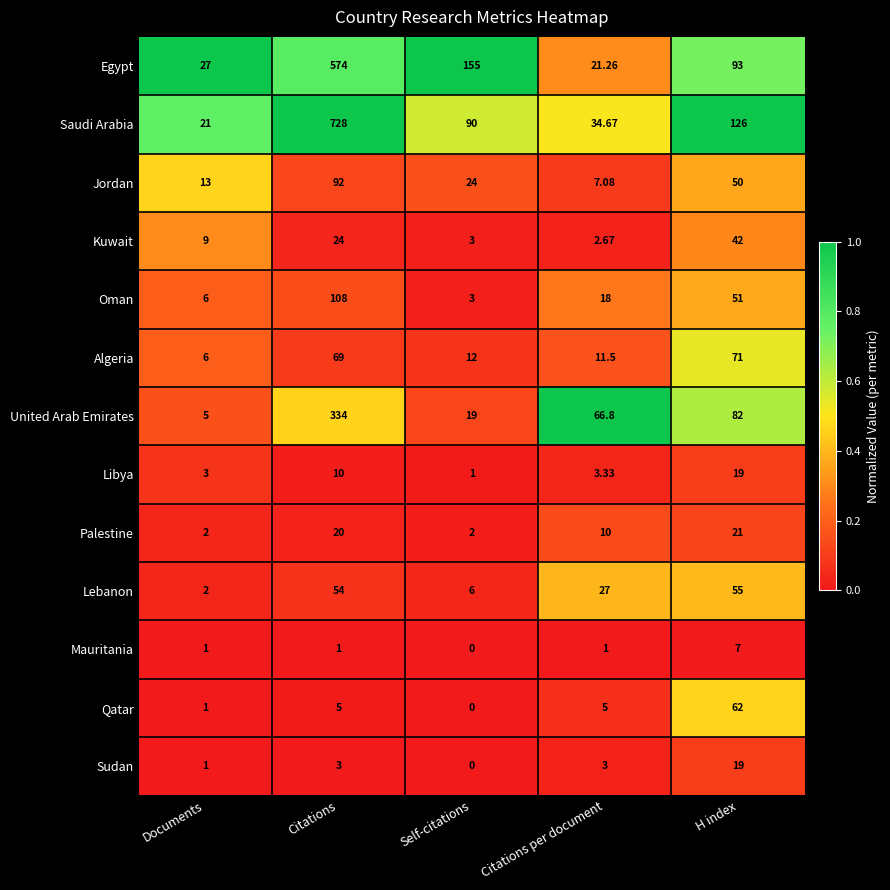

Count the number of categories in the chart.

5